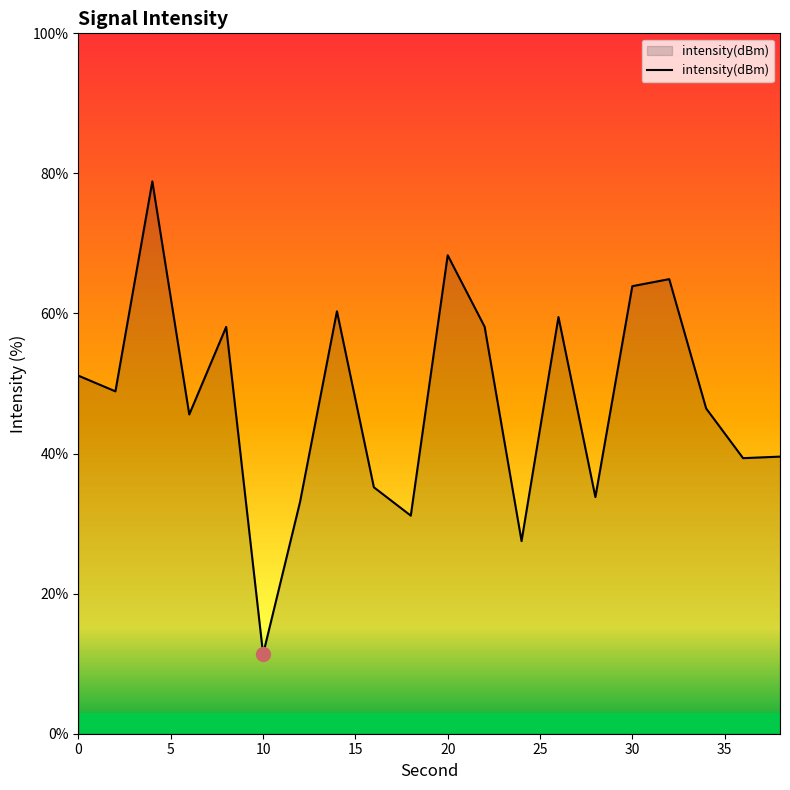

What is the greatest value displayed?

78.9